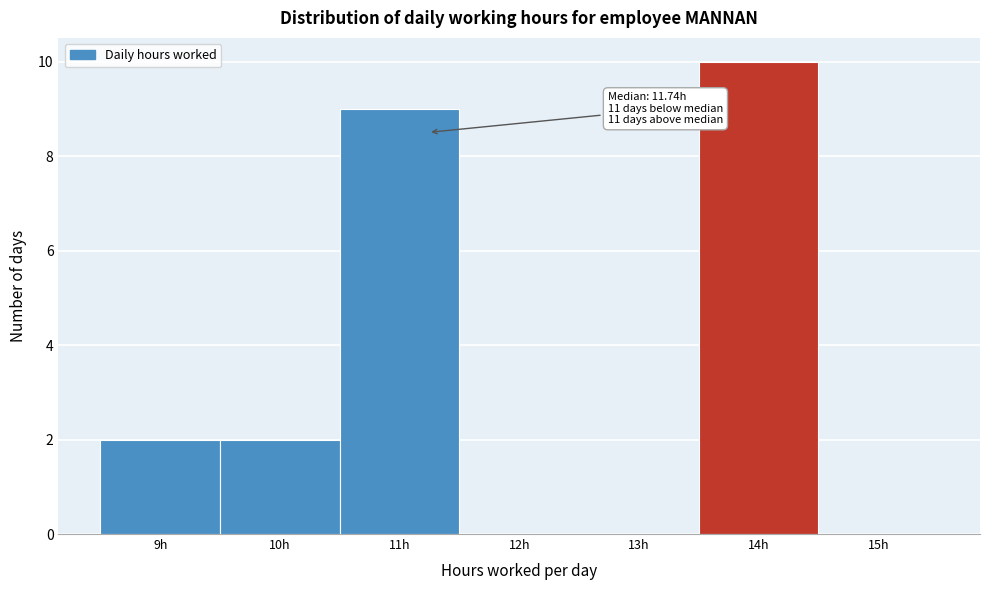

Reading right to left, transcribe all the data shown in this chart.

15h=0	14h=10	13h=0	12h=0	11h=9	10h=2	9h=2